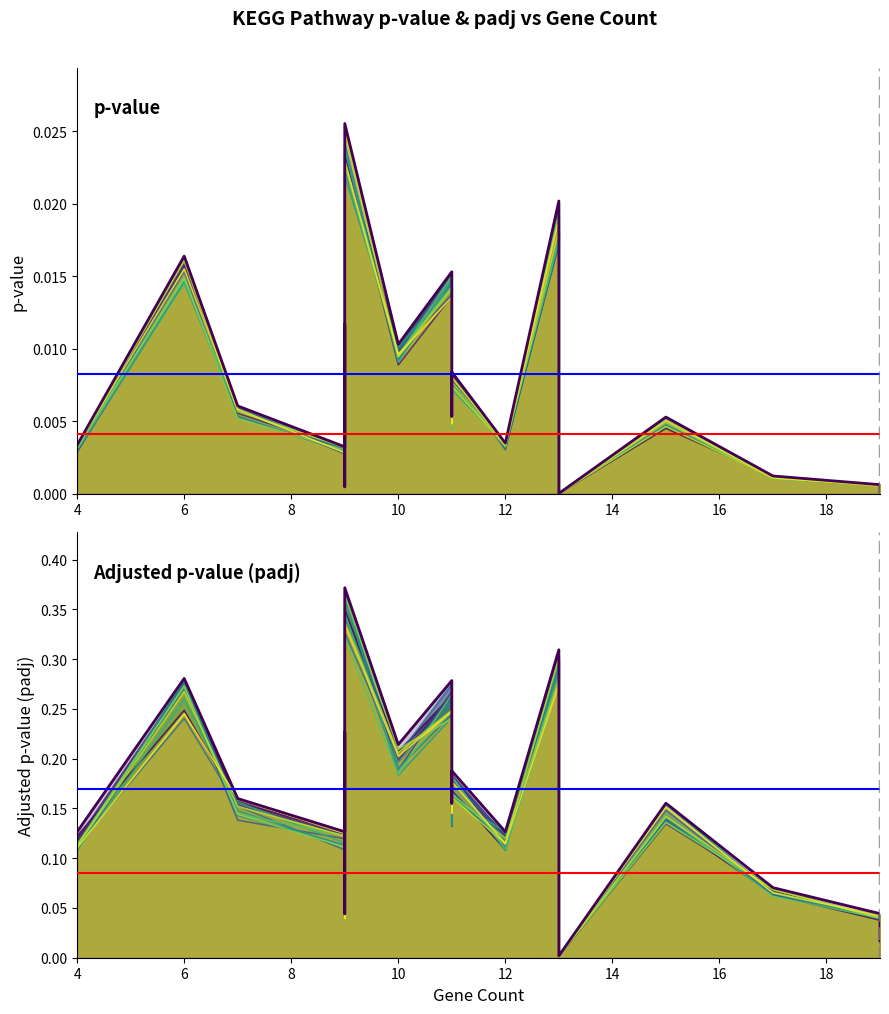

What is the sum of all Adjusted p-value (padj) values?

3.4